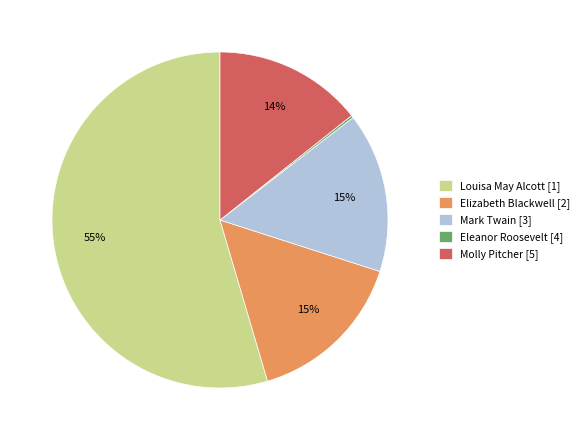

True or false: Mark Twain [3] accounts for 15% of the total.

True